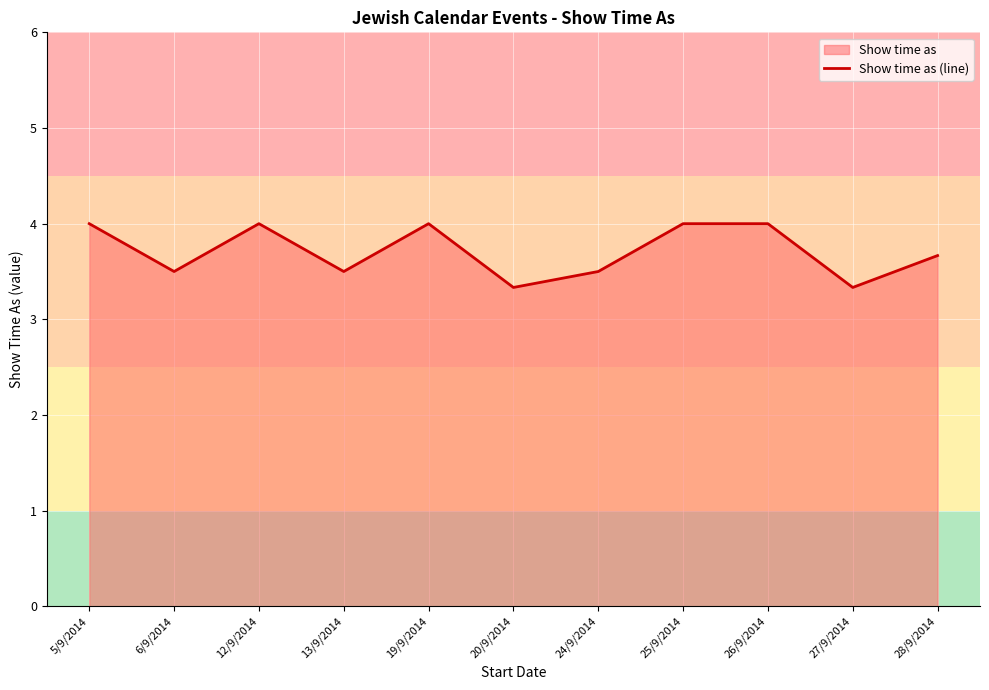

What is the smallest value displayed?

3.3